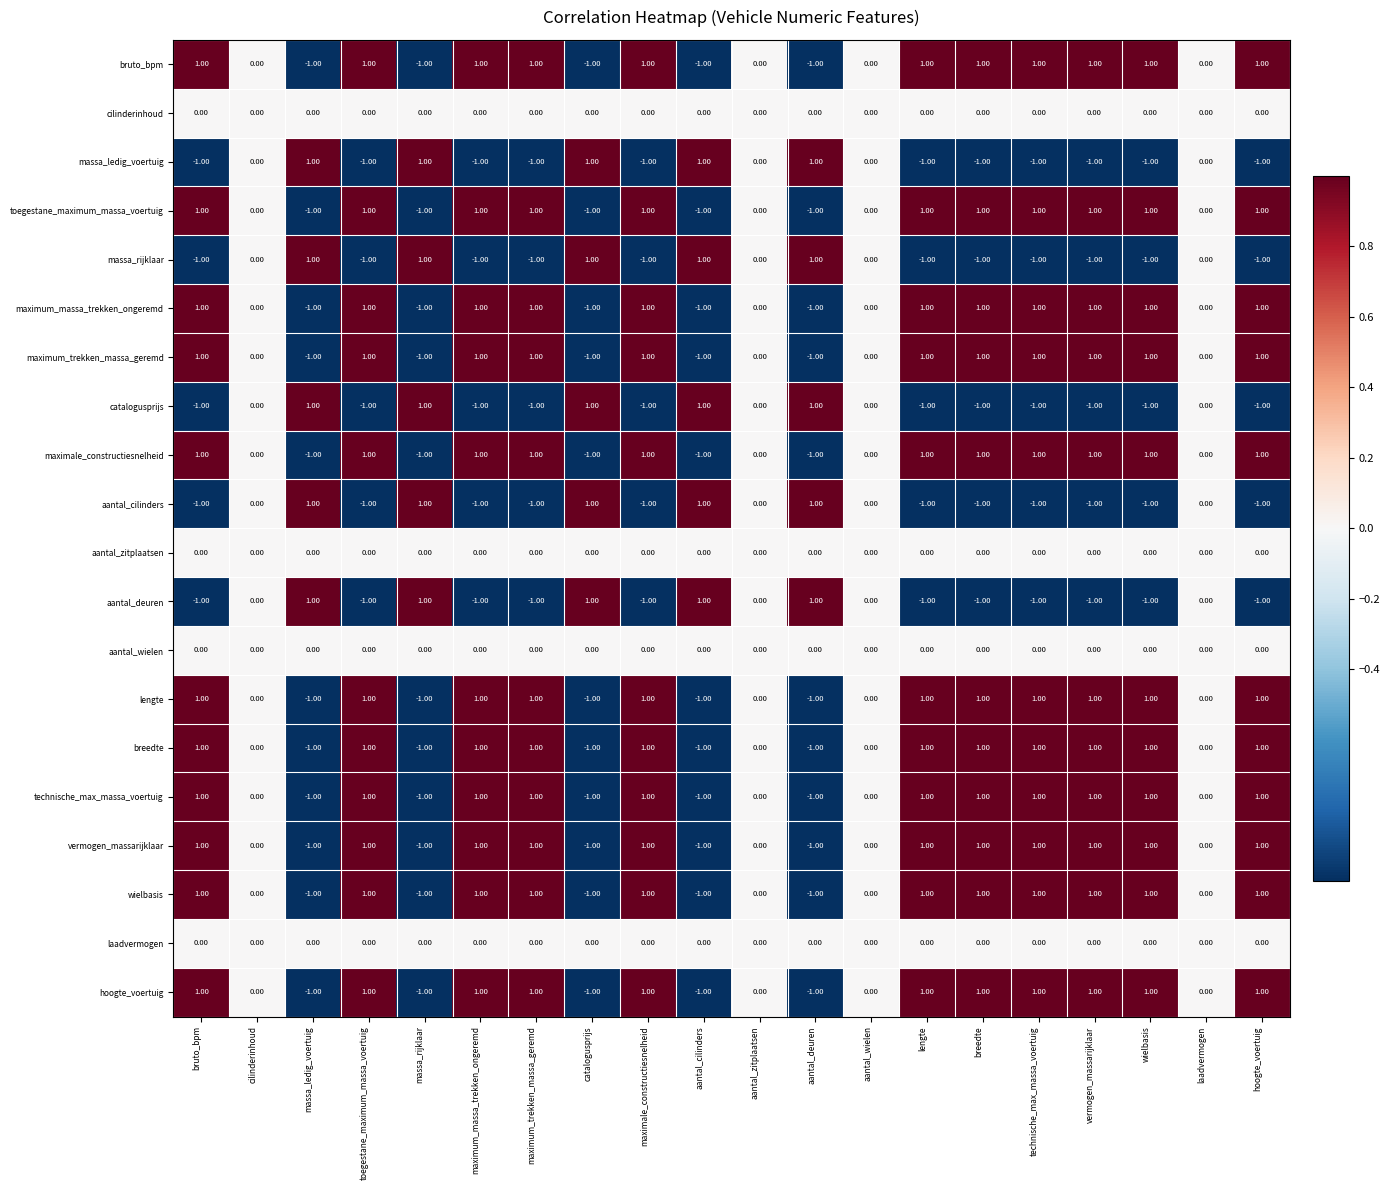

Is the value of toegestane_maximum_massa_voertuig at wielbasis greater than the value of laadvermogen at hoogte_voertuig?

Yes